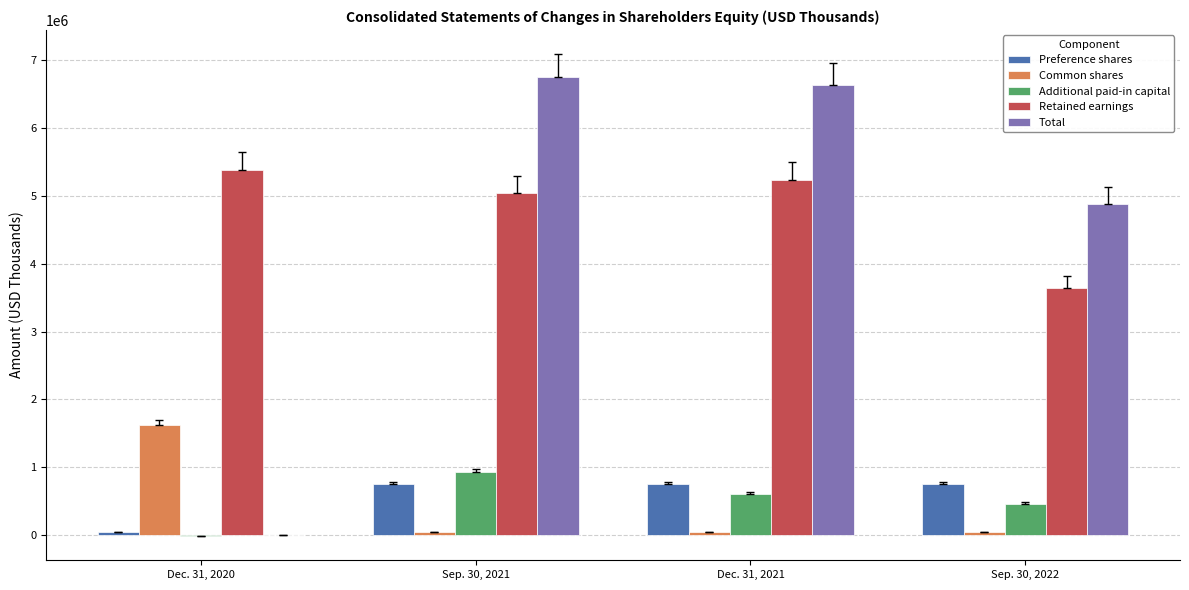

What is the sum of all Additional paid-in capital values?

1988906